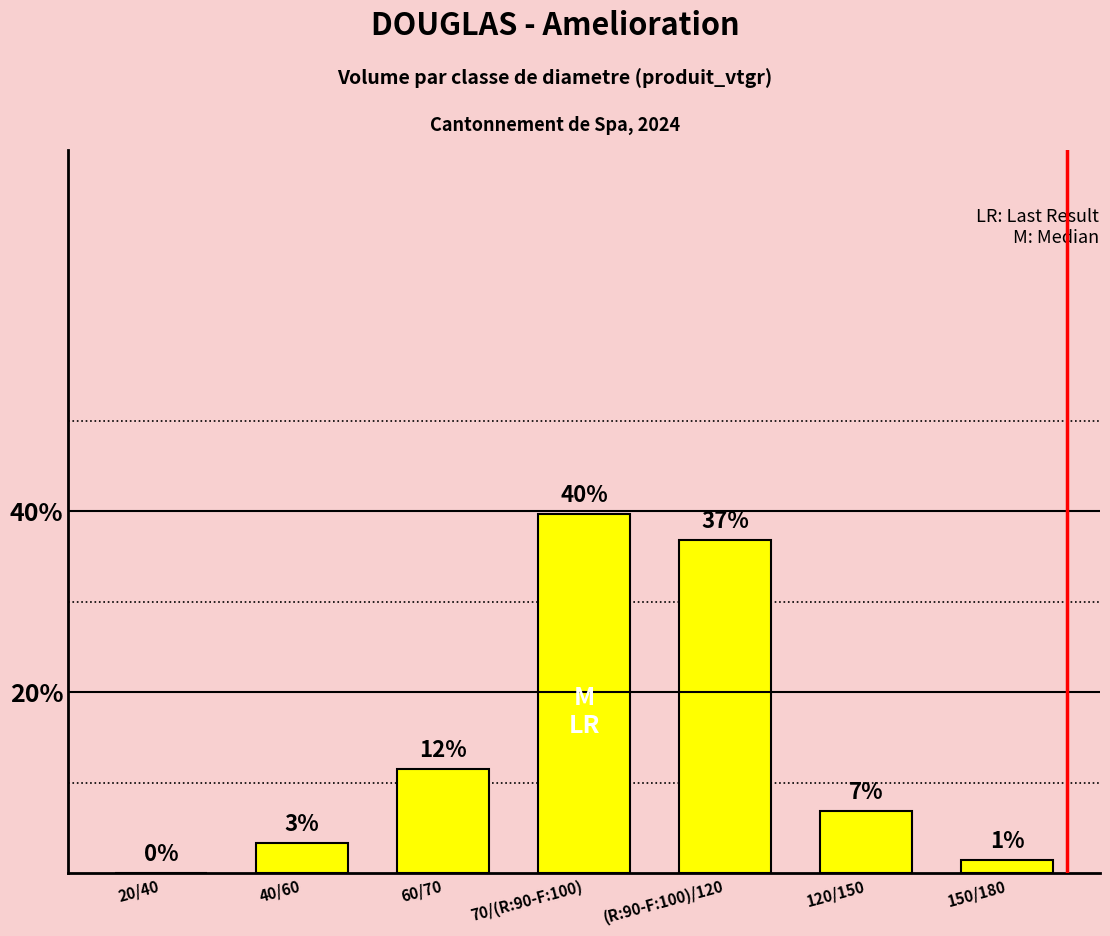

What is the average value?

14.3